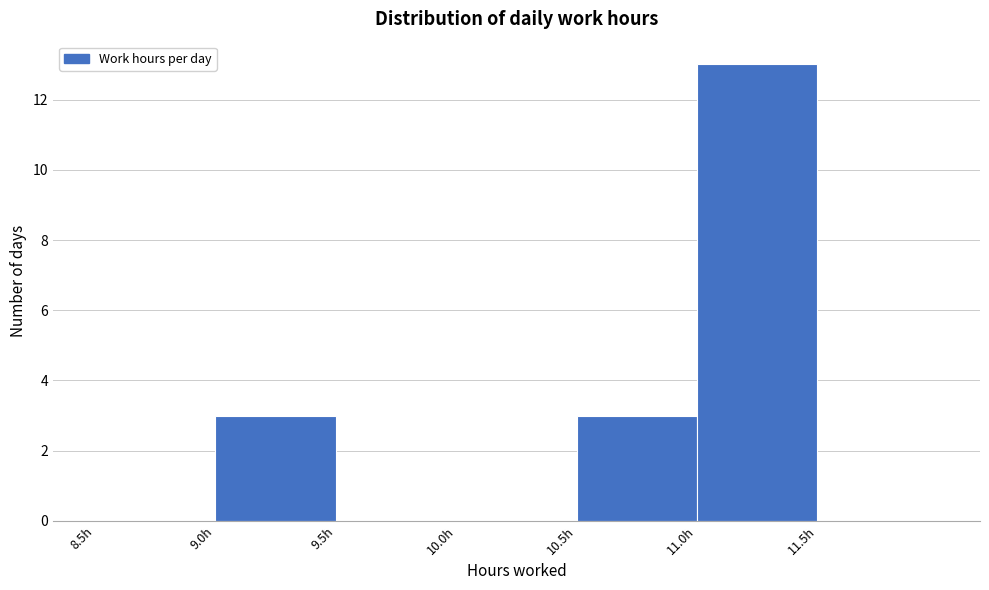

Reading left to right, list every bar in this chart as the range it spans on the x-axis followed by its height. The values are not printed on the chart, so give them approximately, as read against the axis.

8.5 to 9.0: 0
9.0 to 9.5: 3
9.5 to 10.0: 0
10.0 to 10.5: 0
10.5 to 11.0: 3
11.0 to 11.5: 13
11.5 to 12.0: 0